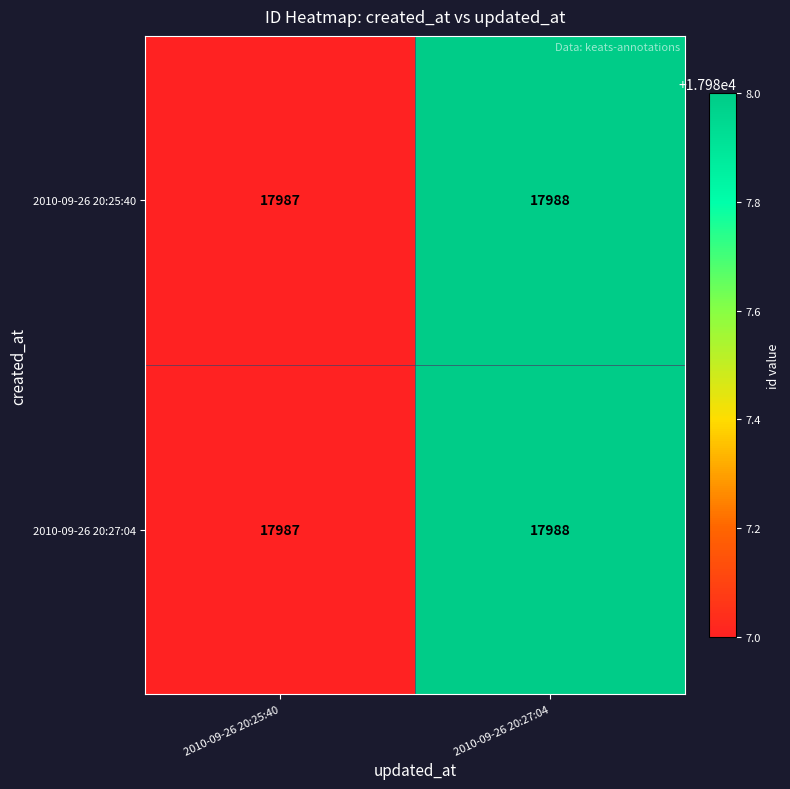

What is the total value across all series at 2010-09-26 20:27:04?

35976